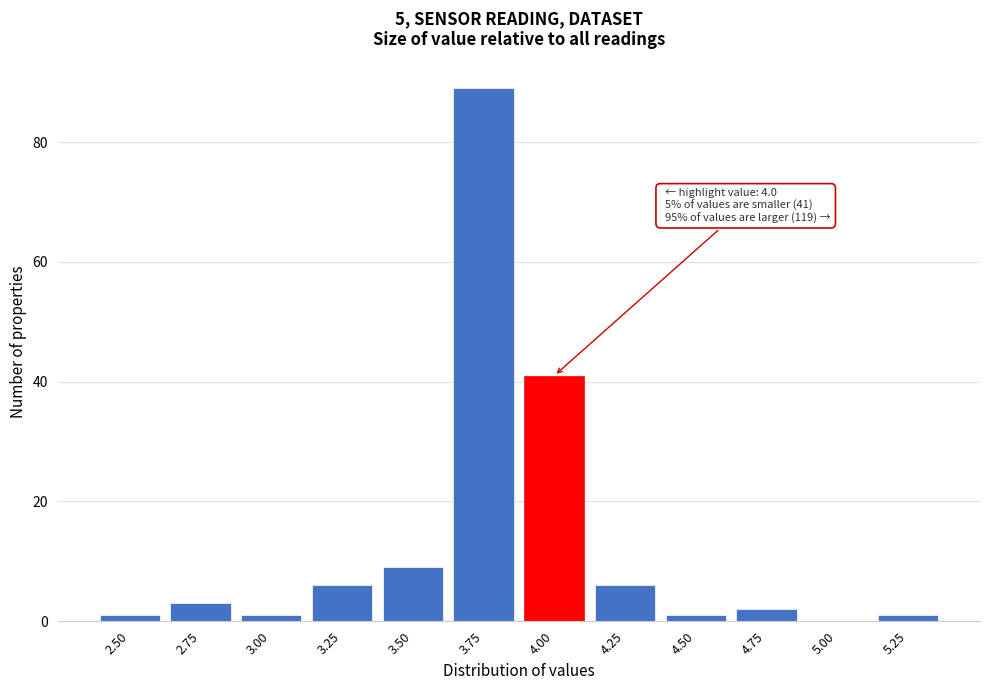

Reading left to right, transcribe all the data shown in this chart.

2.50=1	2.75=3	3.00=1	3.25=6	3.50=9	3.75=89	4.00=41	4.25=6	4.50=1	4.75=2	5.00=0	5.25=1